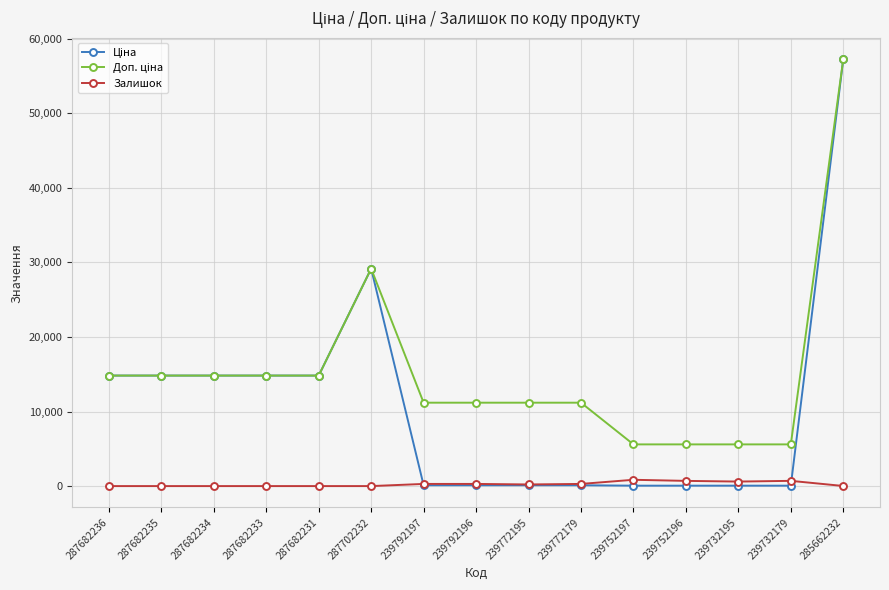

At which category is the sum across all series the highest?

285662232